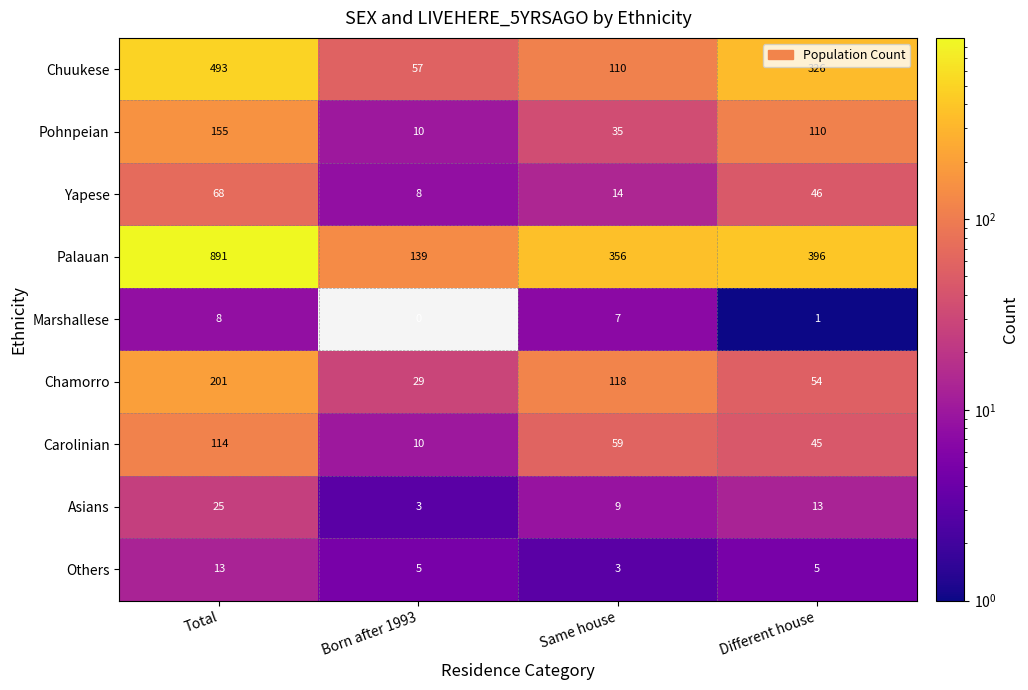

Which series changed the most between Same house and Different house?

Chuukese